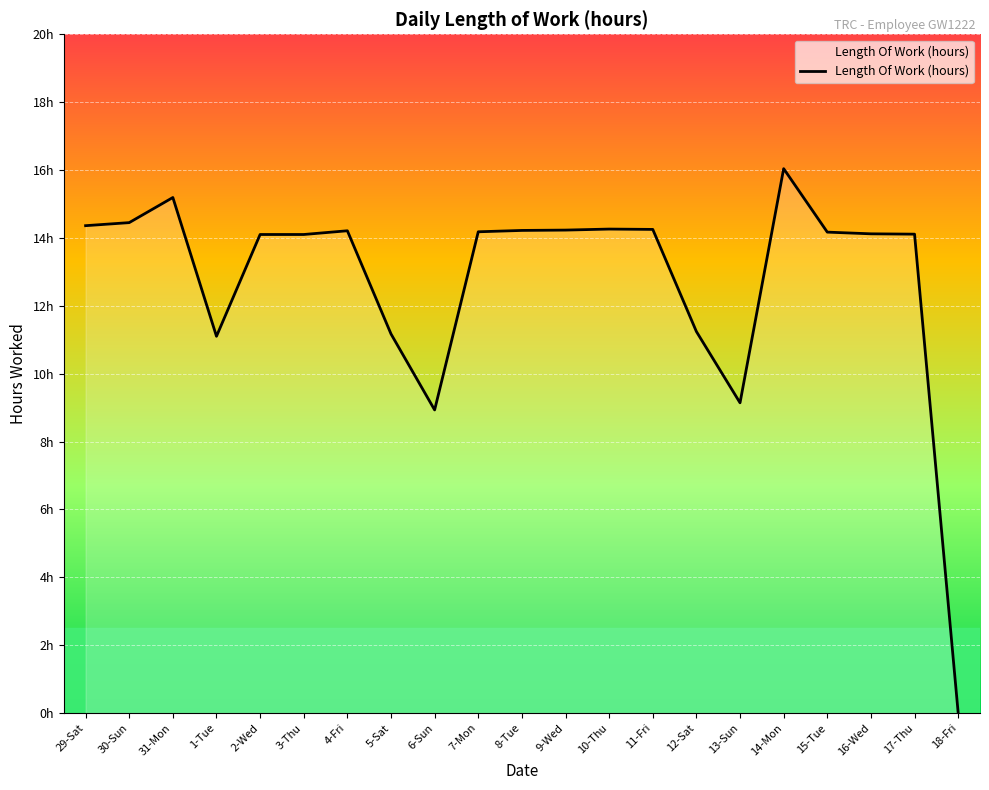

What is the ratio of the value at 6-Sun to the value at 12-Sat?

0.8